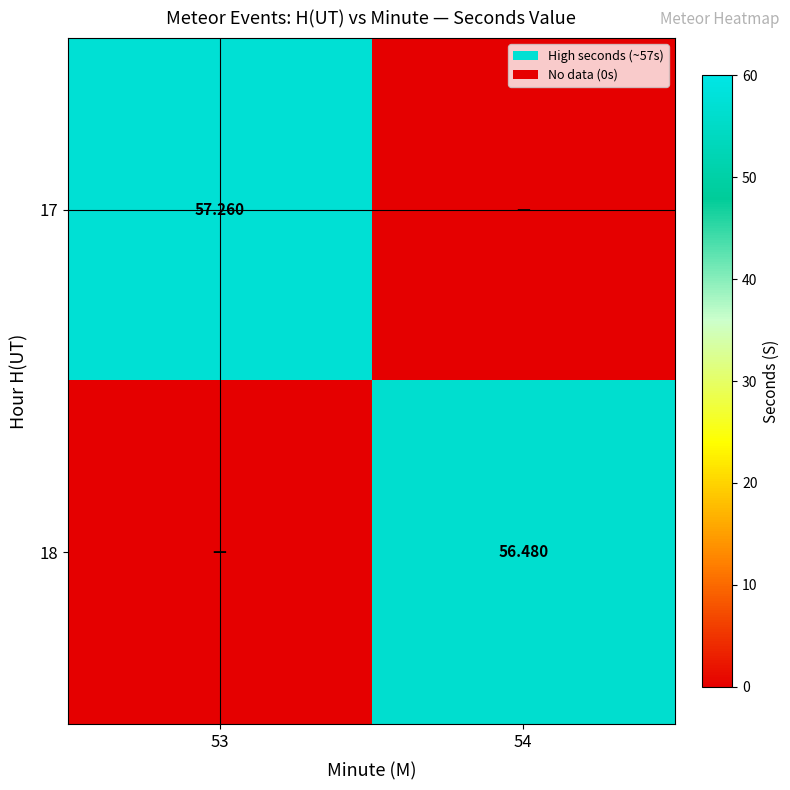

At which category is the sum across all series the highest?

53